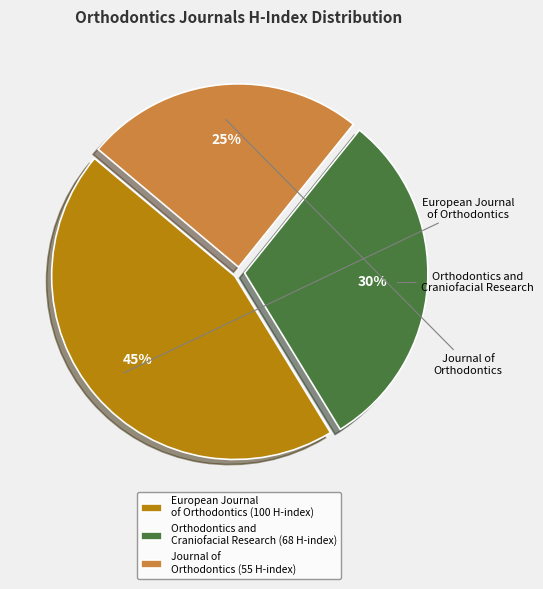

To the nearest percent, what is the difference between the European Journal of Orthodontics and Orthodontics and Craniofacial Research slice percentages?

14%